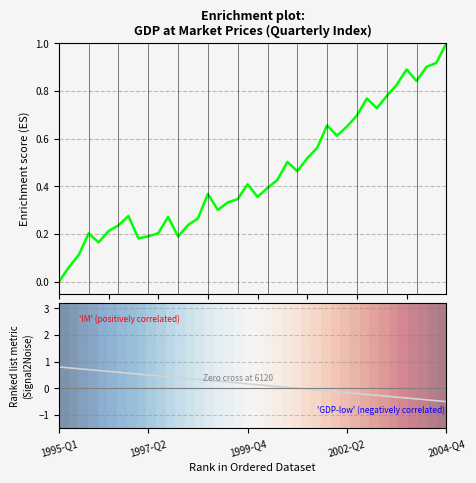

Does the chart display data point markers on the line(s)?

No